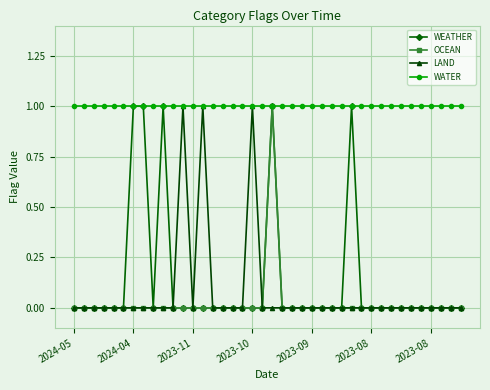

How many distinct data groups are displayed?

4